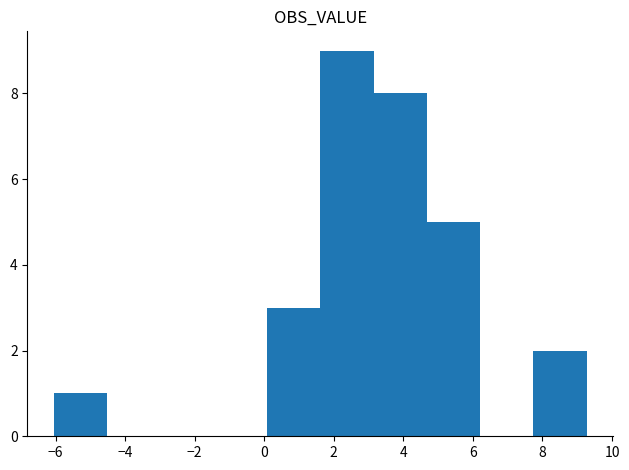

What is the height of the bar covering 4.6 to 6.2 on the x-axis? Neither the bar edges nor the heights are printed on the chart, so give them approximately, as read against the axes.

5